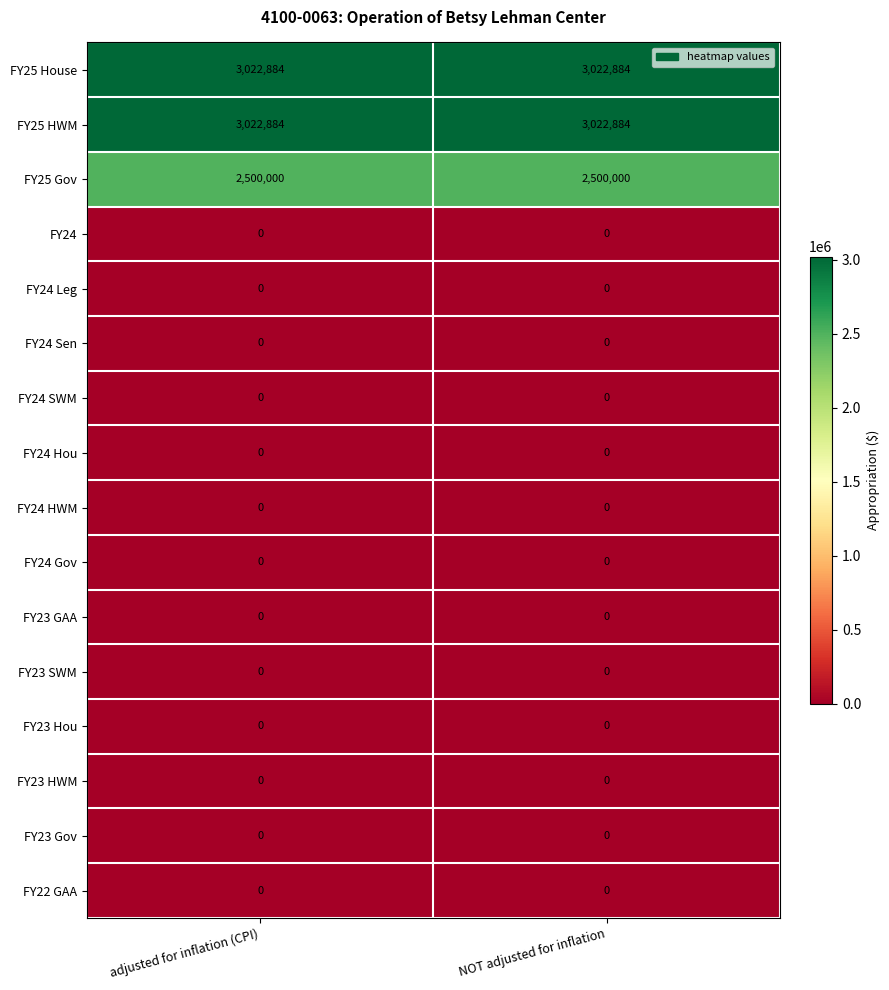

Is it true that FY25 House equals 1206450 at adjusted for inflation (CPI)?

False